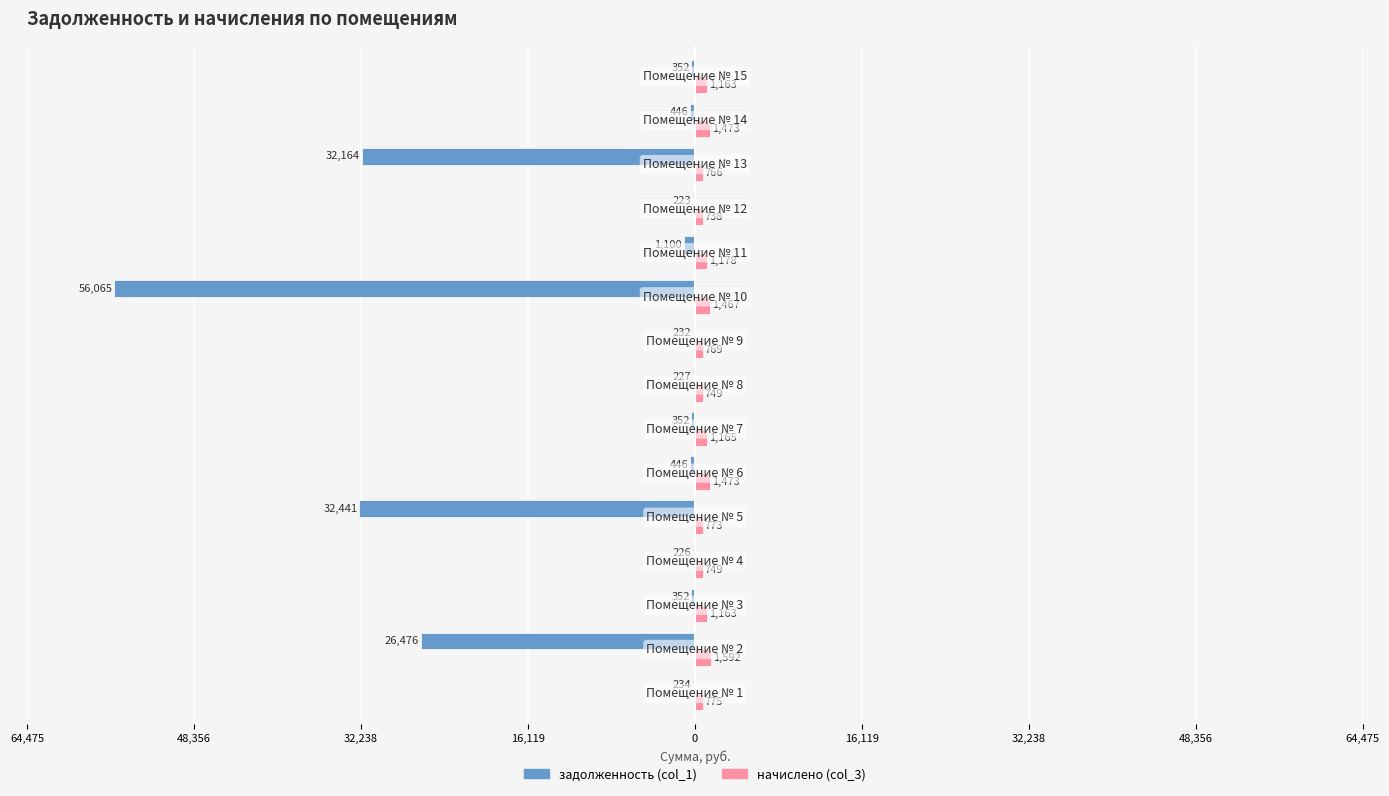

What is the sum of all задолженность (col_1) values?

-151336.5